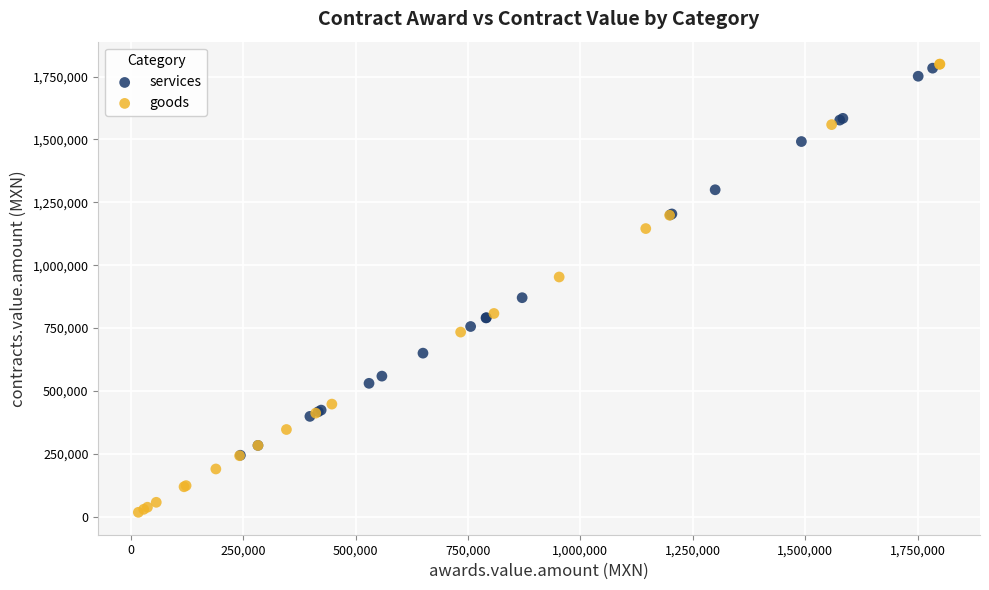

Which series has the widest spread of Y values?

goods